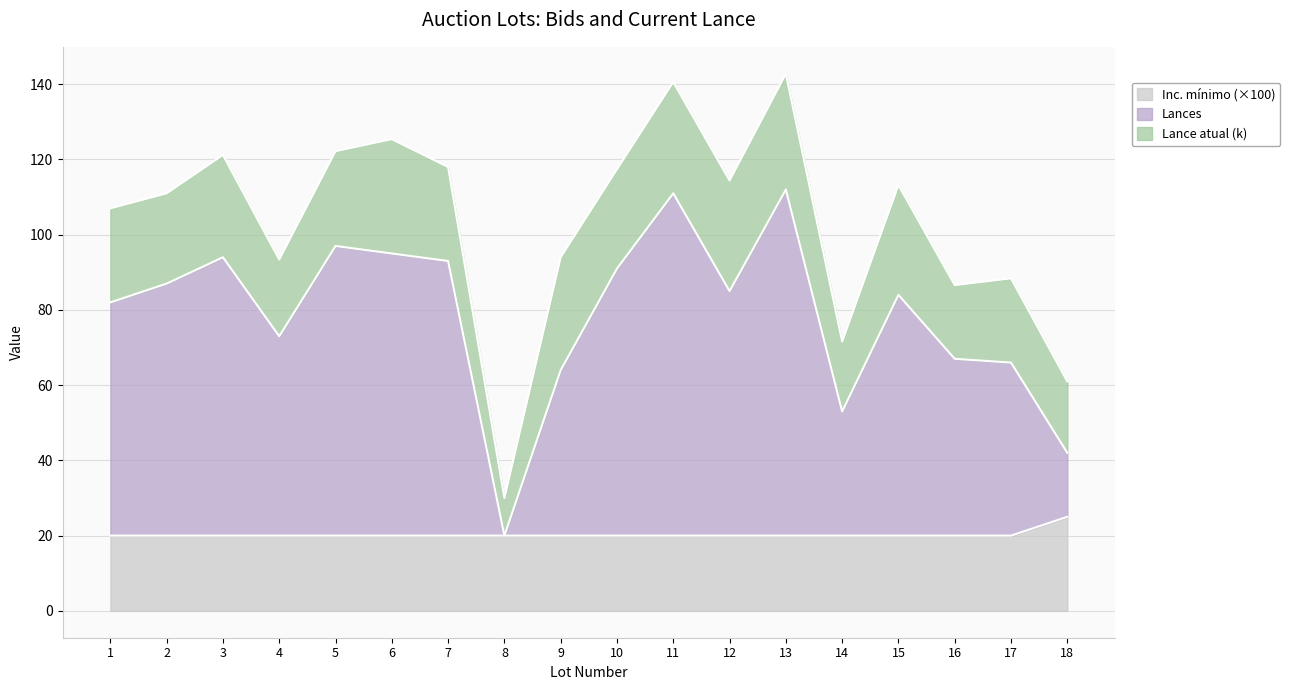

Which series has the largest range (max minus min)?

Lances